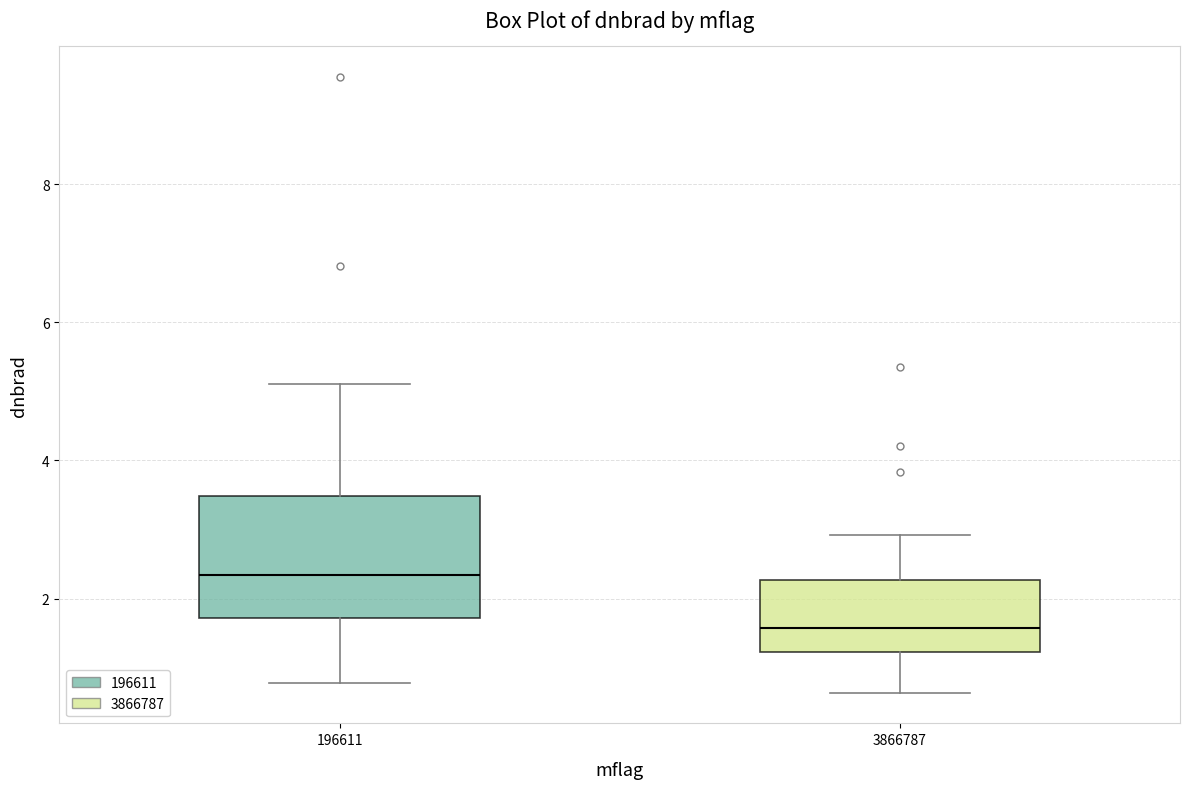

Reading left to right, read every box against the y-axis: the position of its median line, the range the box covers, and the ends of its whiskers. The values are not printed on the chart, so give them approximately, as read against the axis.

196611: median 2.4, box 1.8 to 3.4, whiskers 0.8 to 5.2
3866787: median 1.6, box 1.2 to 2.2, whiskers 0.6 to 3.0